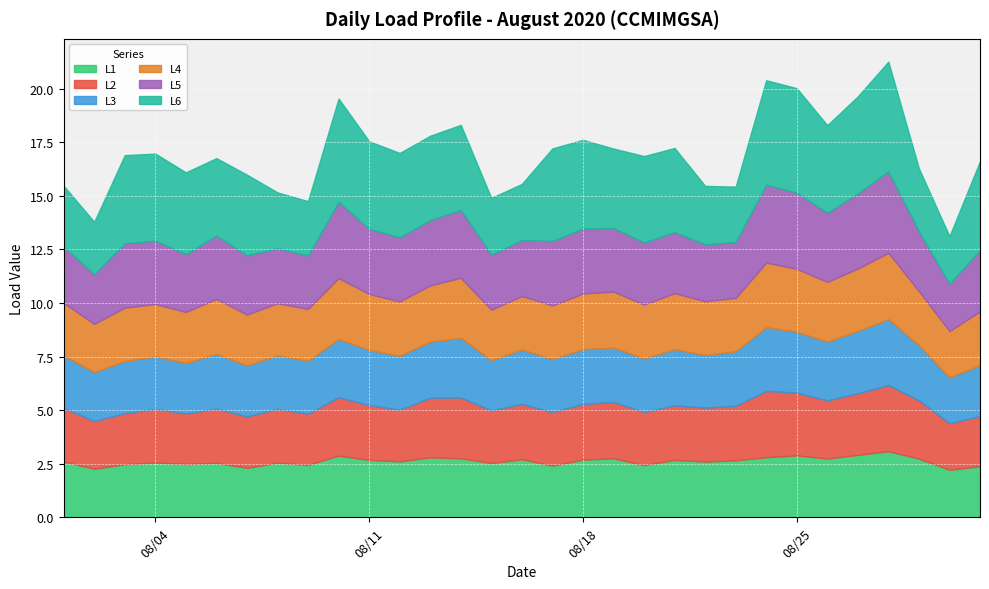

The value of L2 at 2020-08-07 is 2.4. True or false?

True